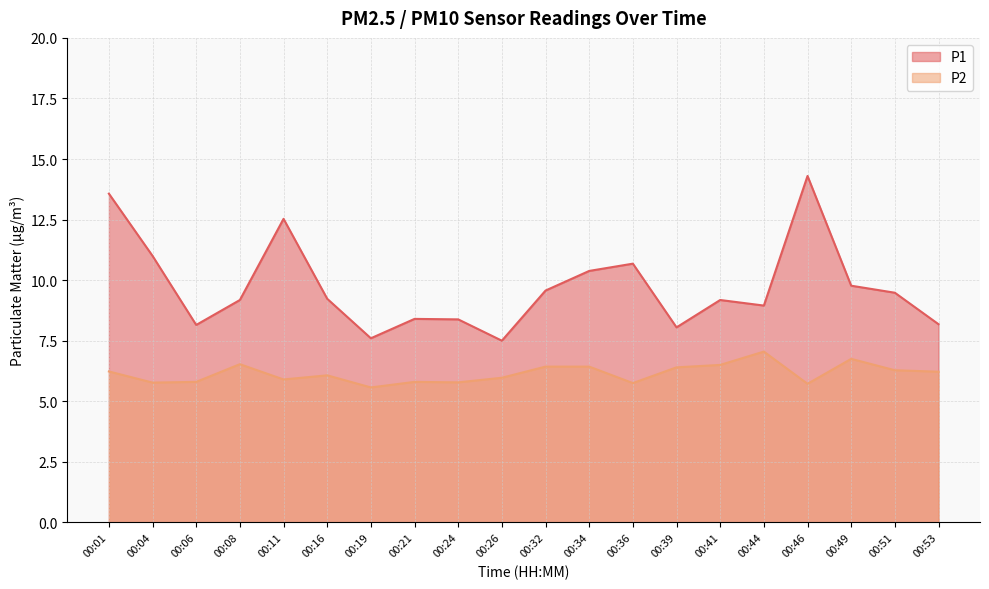

Rank the series by their average value, from lowest to highest.

P2, P1